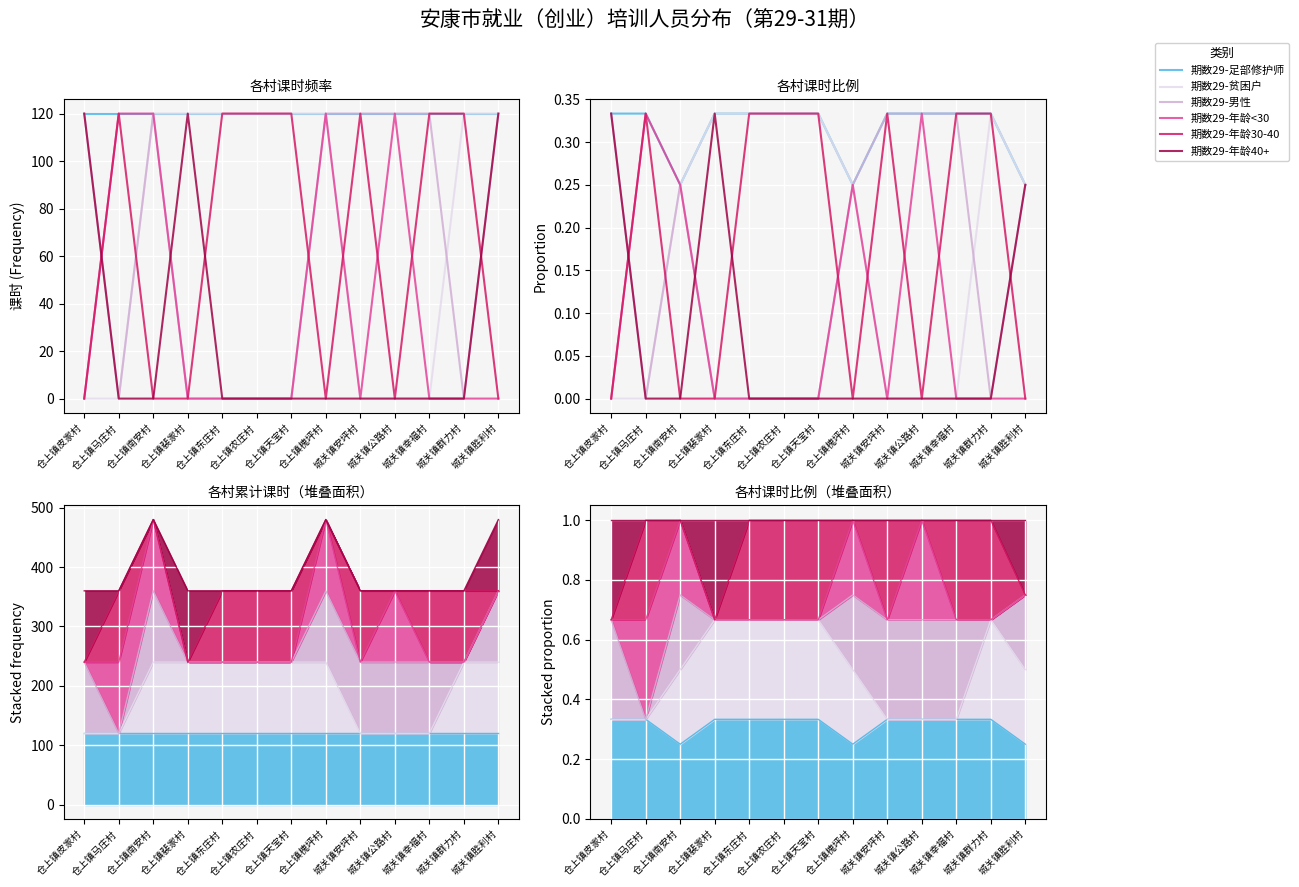

What is the difference between the second highest and minimum values in the 期数29-贫困户 series?

0.3